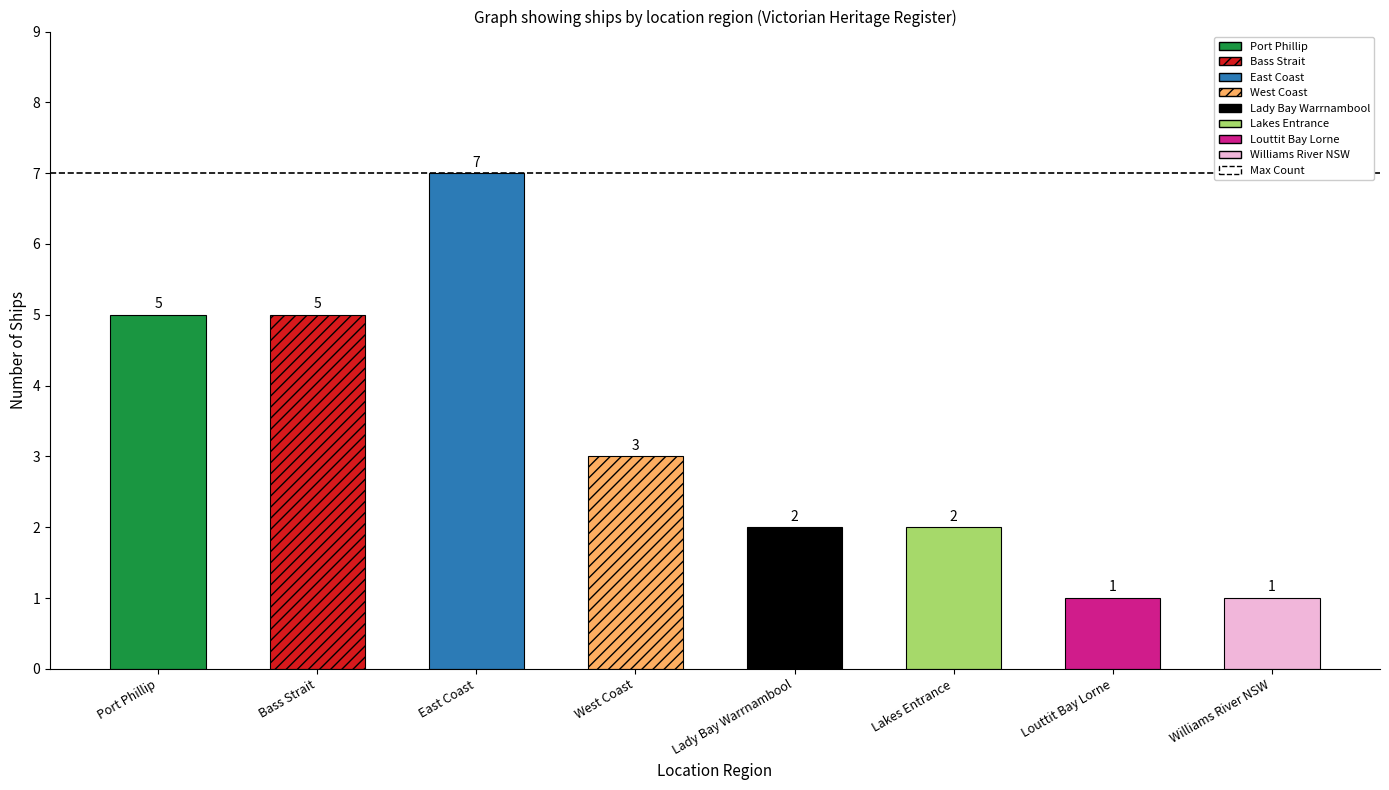

How many series are shown in this chart?

1